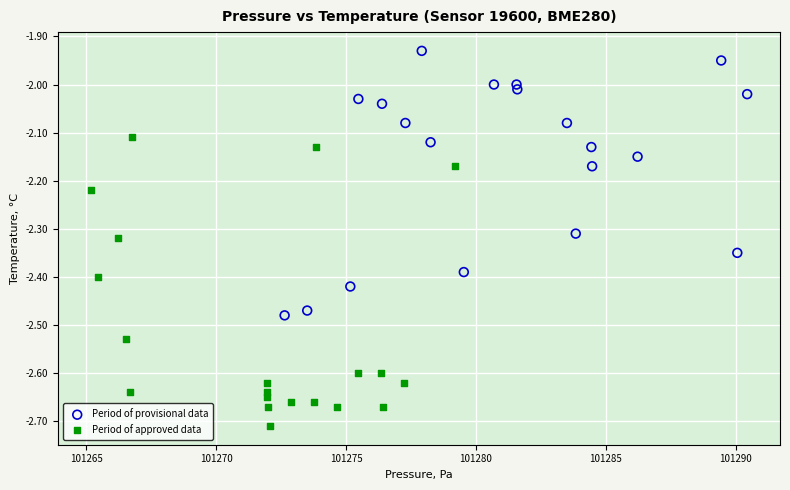

Which series contains the lowest Y value?

Period of approved data